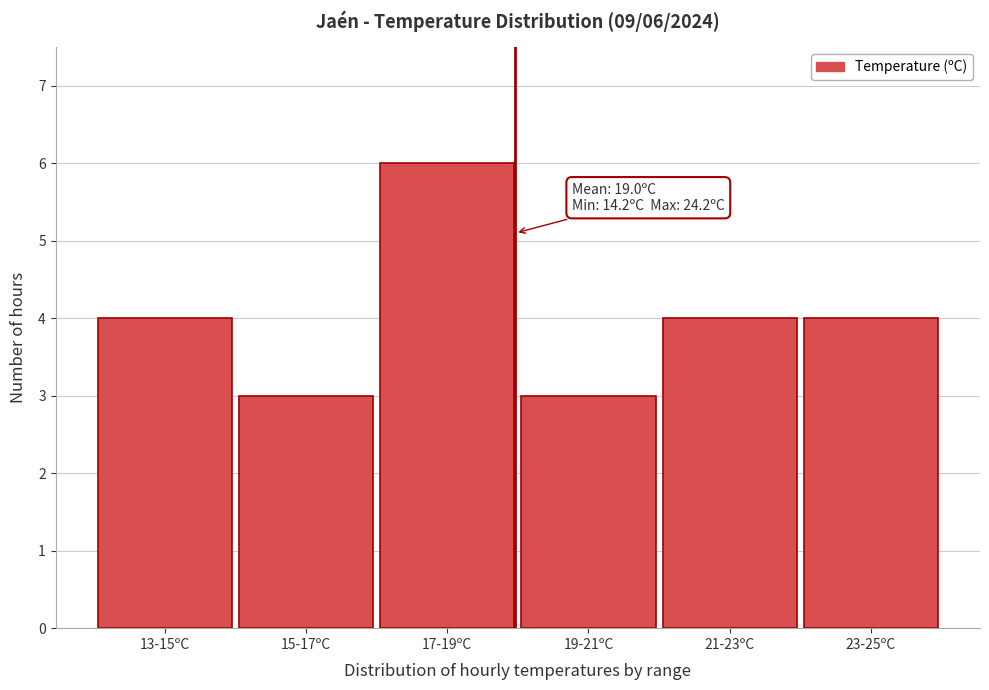

Reading right to left, what are all the values shown in this chart?

23-25ºC=4	21-23ºC=4	19-21ºC=3	17-19ºC=6	15-17ºC=3	13-15ºC=4